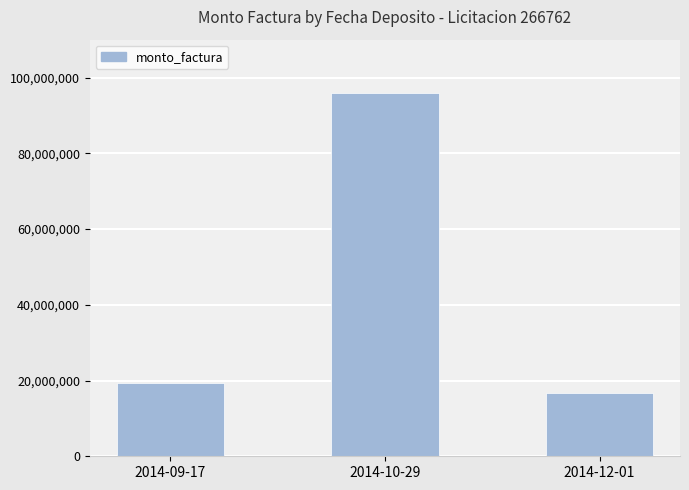

Between 2014-10-29 and 2014-09-17, which is larger?

2014-10-29